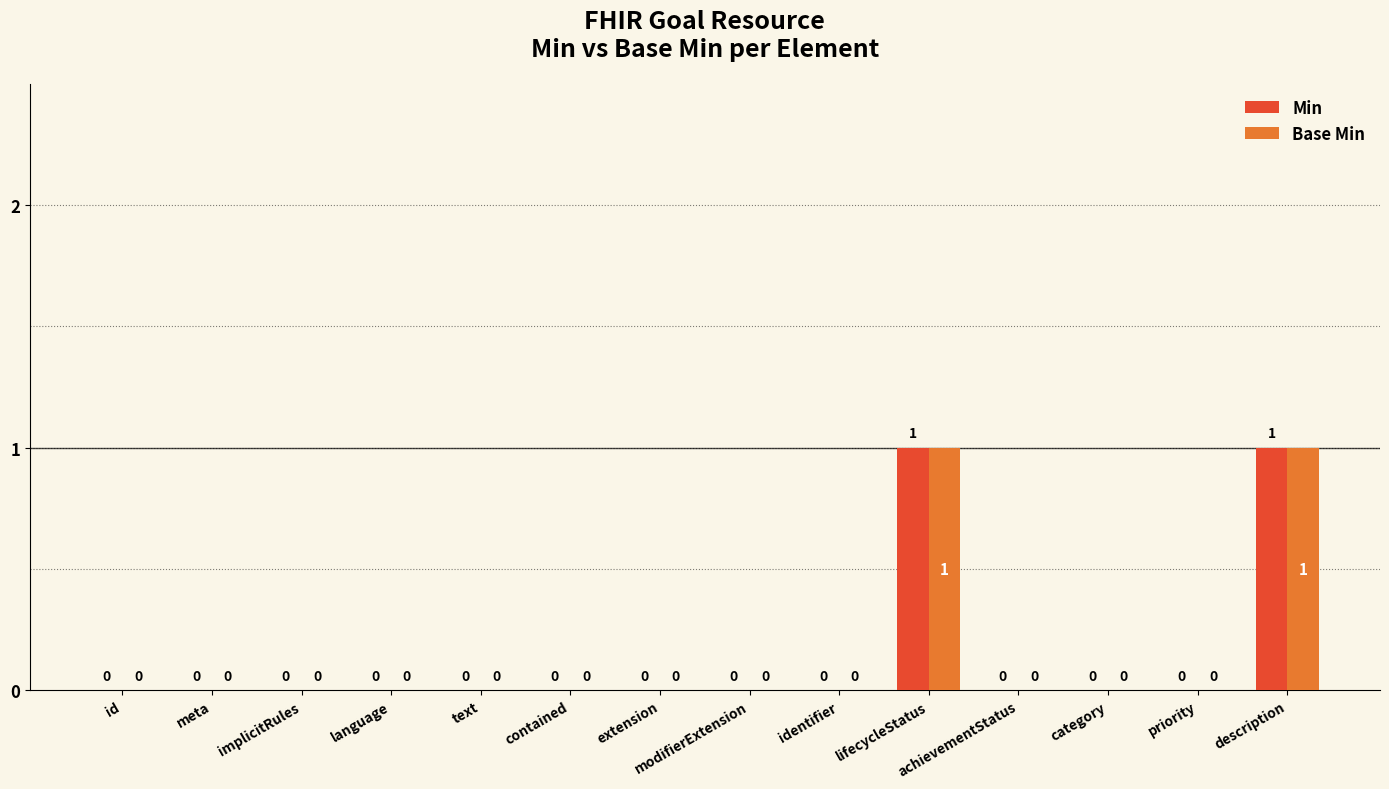

True or false: Base Min has a value of 0 at text.

True